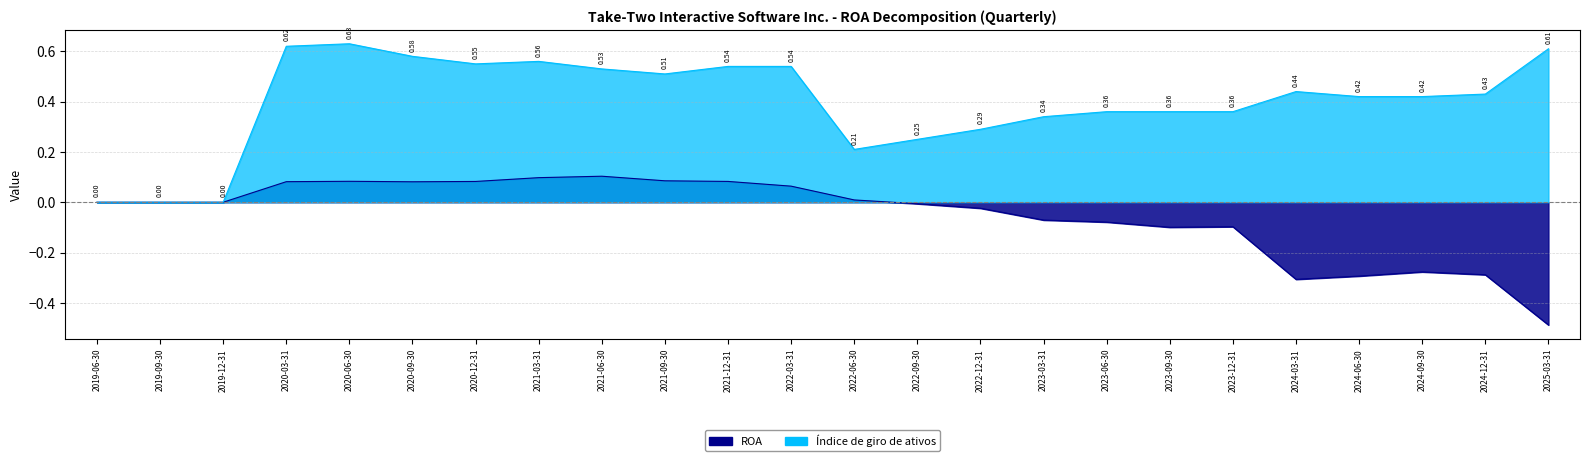

Does the chart display data point markers on the line(s)?

No